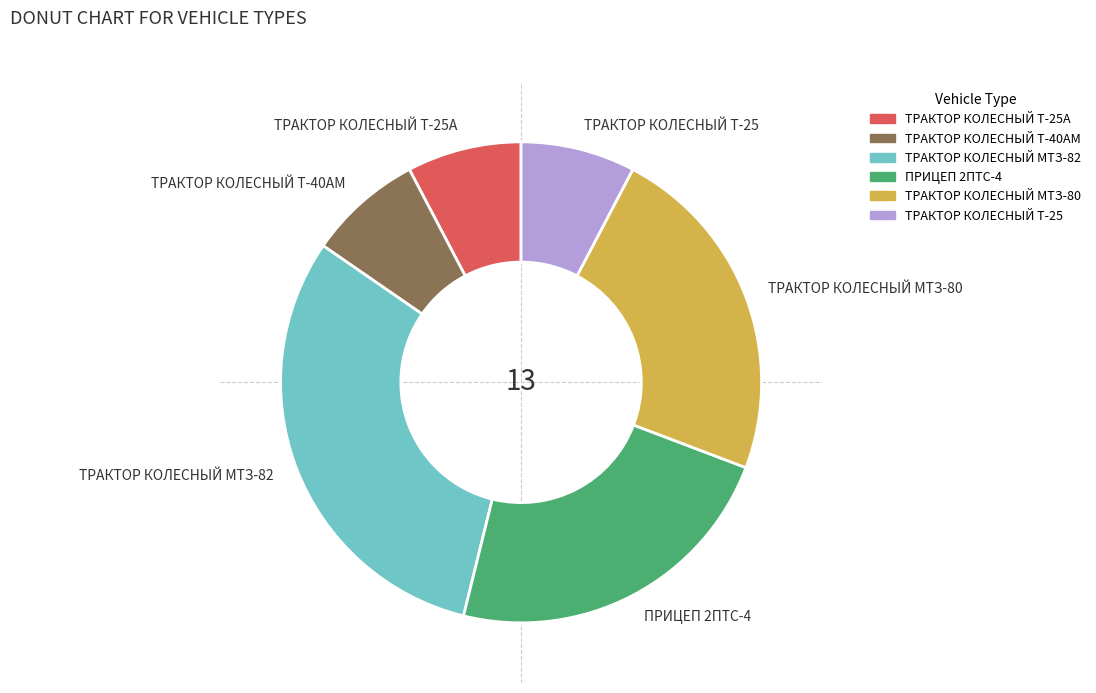

Is there a majority slice in this chart?

No